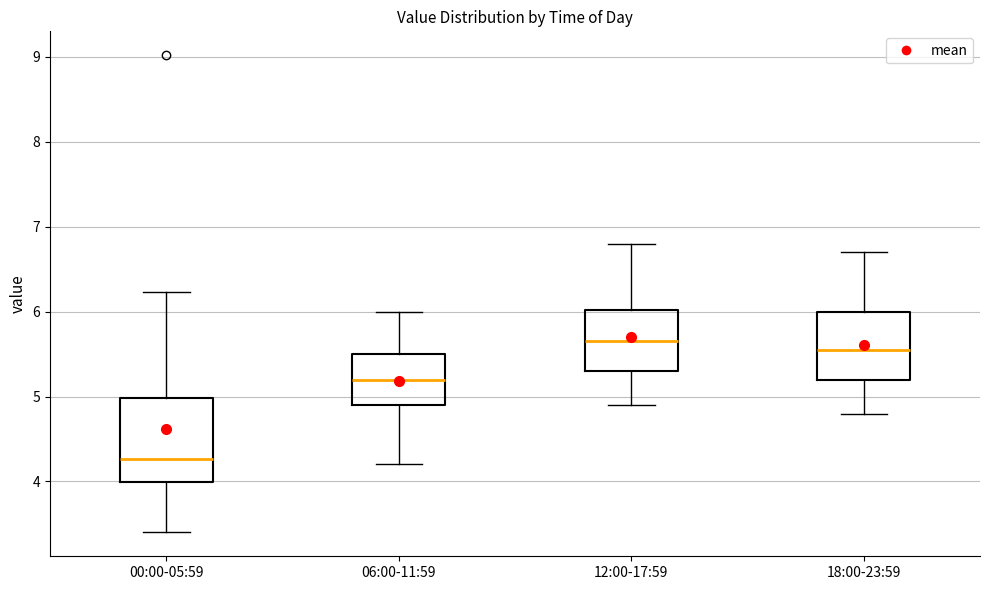

Which box is the tallest, from its lower edge to its upper edge?

00:00-05:59